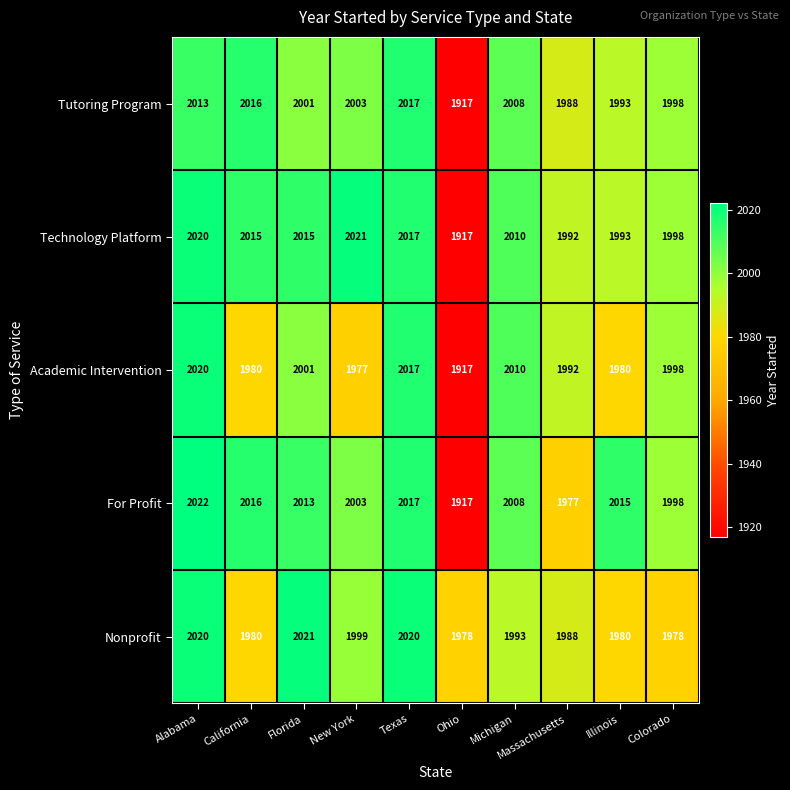

How many data points does each series have?

10